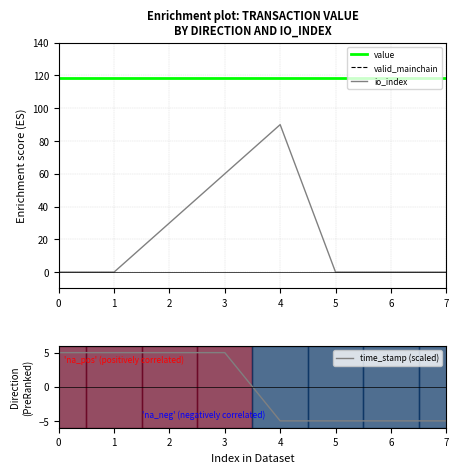

Which has a higher value, 7 or 0?

7